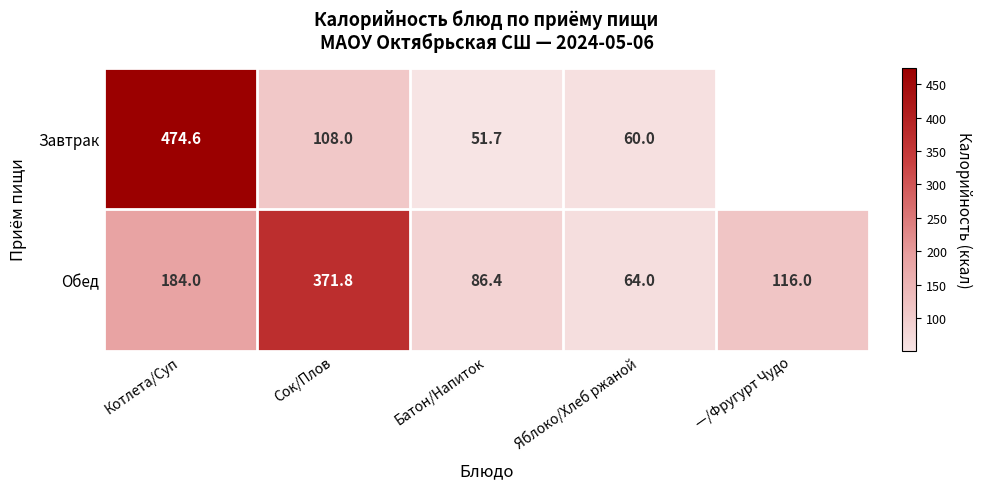

How many categories are shown in the chart?

5